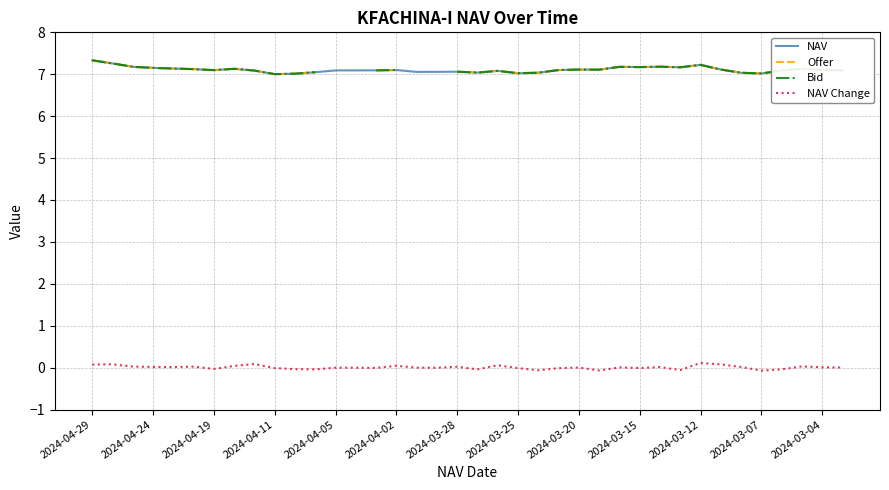

True or false: NAV Change and NAV intersect in this chart.

False